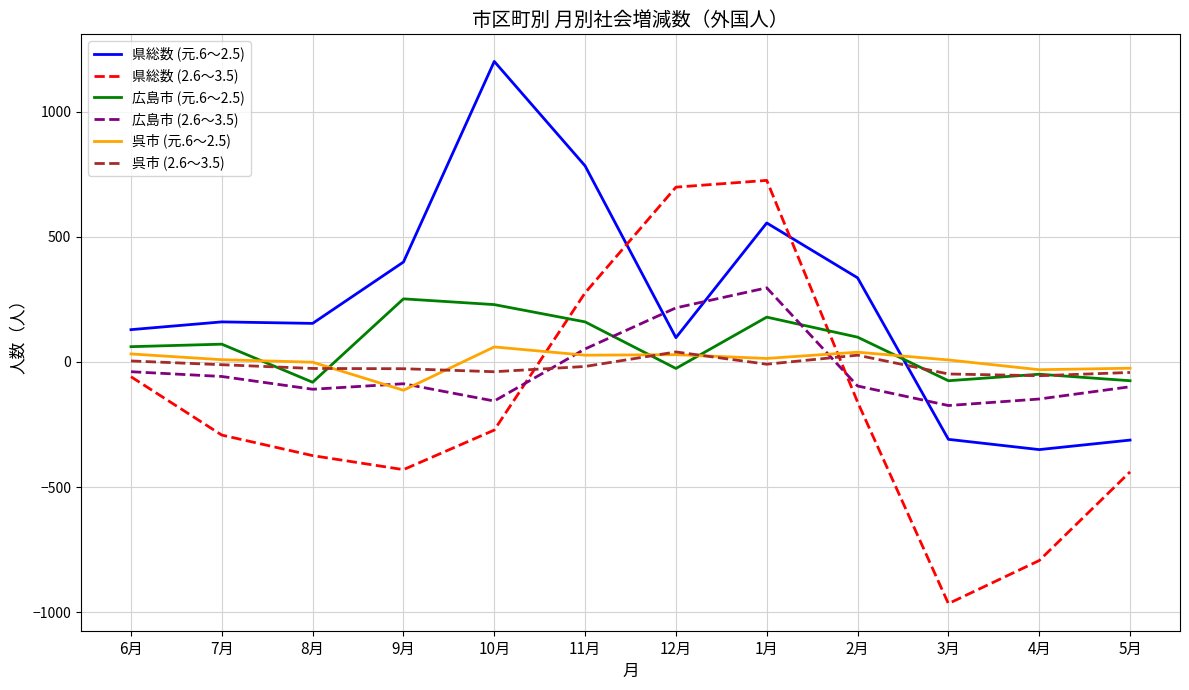

Is the value of 広島市 (2.6～3.5) at 11月 greater than the value of 広島市 (元.6～2.5) at 5月?

Yes